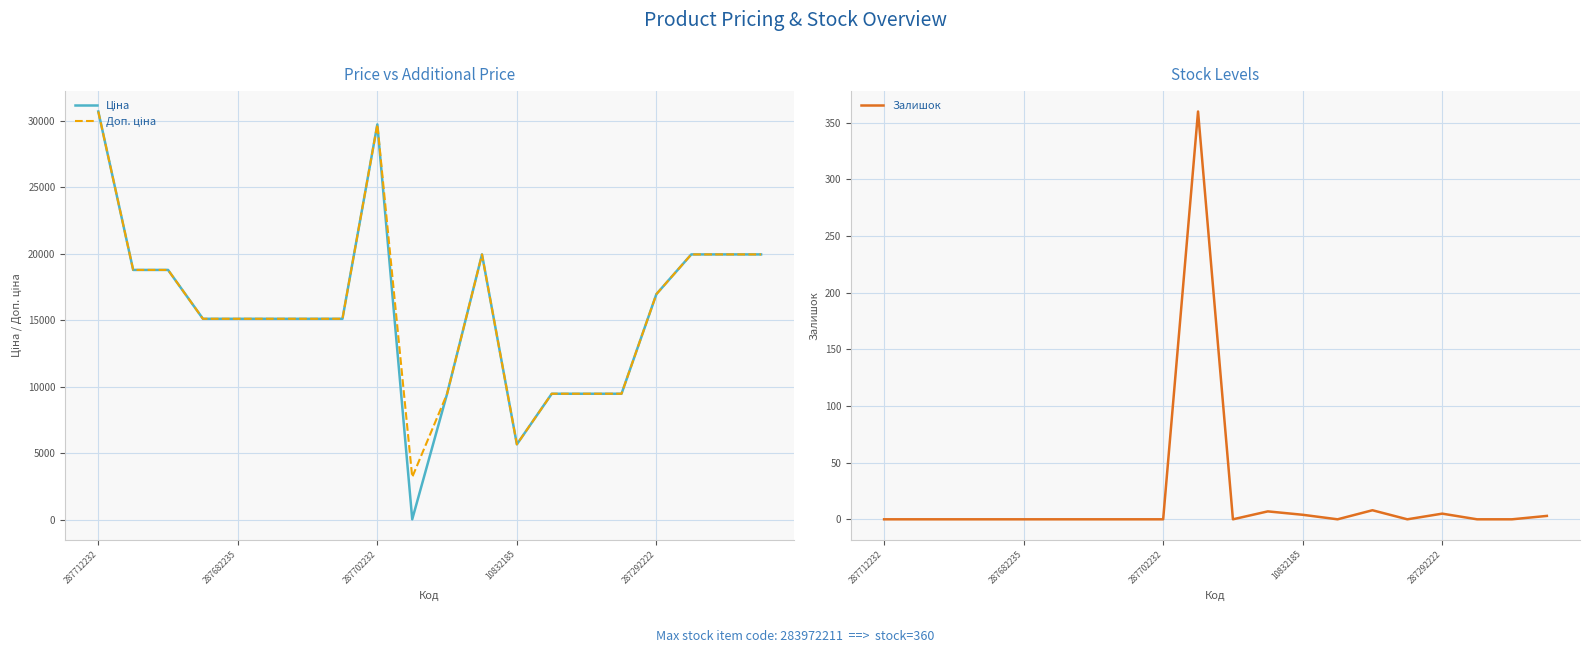

Which label corresponds to the largest value in the chart?

287712232